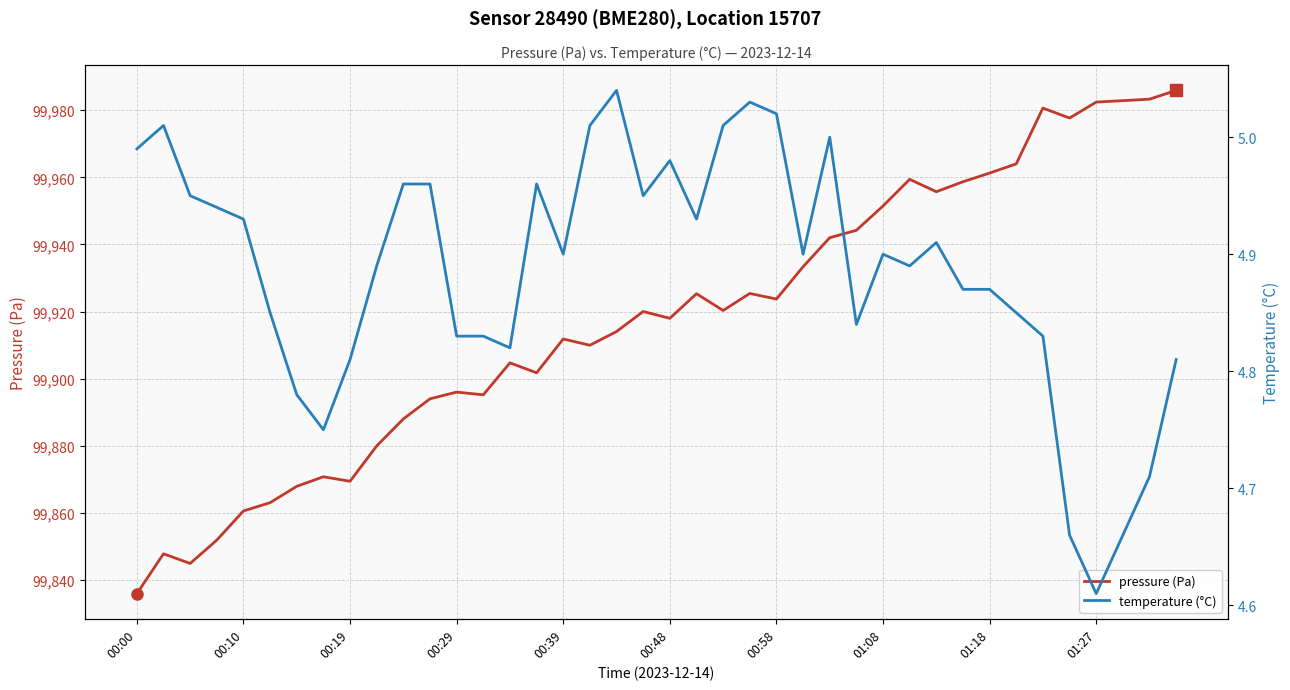

How many lines are shown in the chart?

2